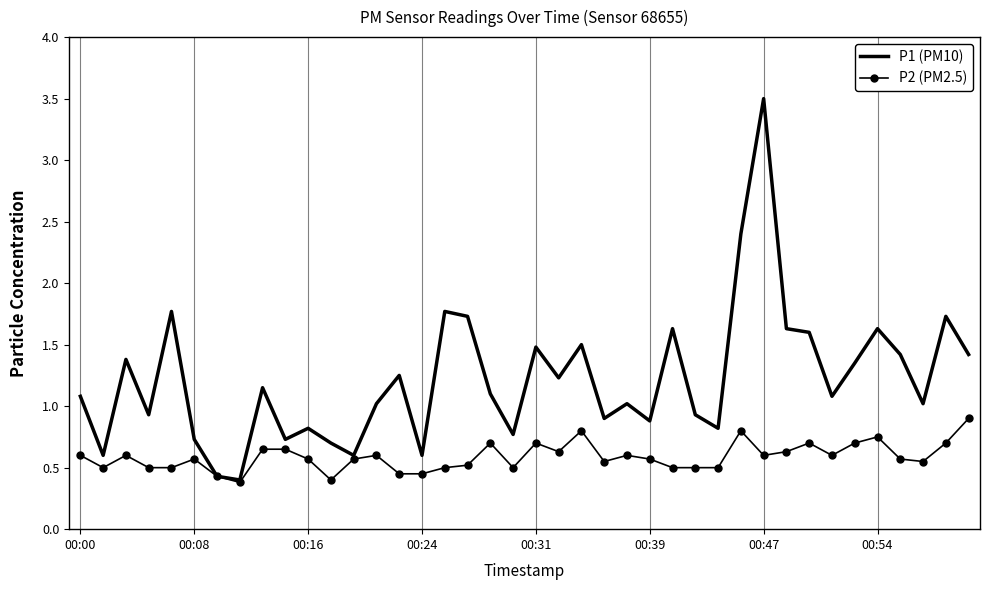

Which series has the largest total across all categories?

P1 (PM10)